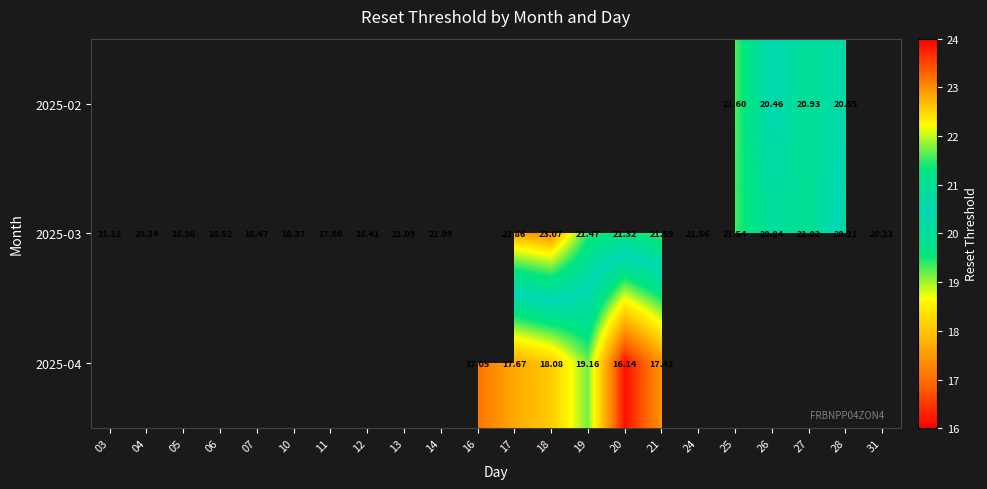

How many categories are shown in the chart?

22